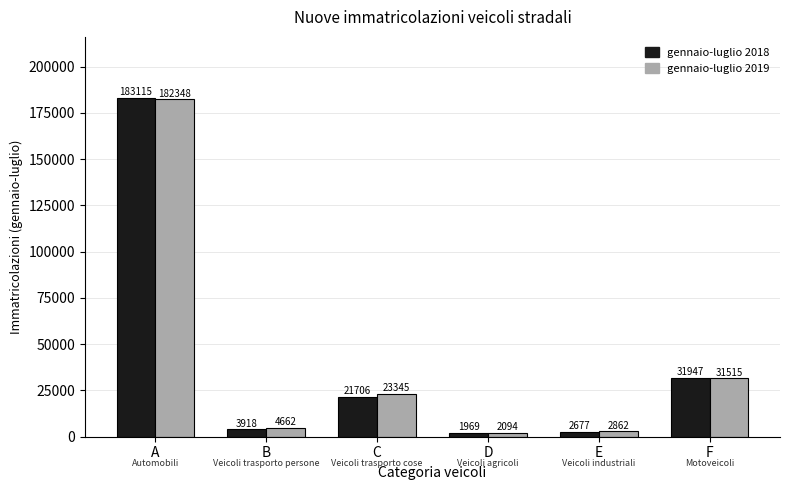

Reading left to right, transcribe all the data shown in this chart.

gennaio-luglio 2018: A=183115	B=3918	C=21706	D=1969	E=2677	F=31947
gennaio-luglio 2019: A=182348	B=4662	C=23345	D=2094	E=2862	F=31515